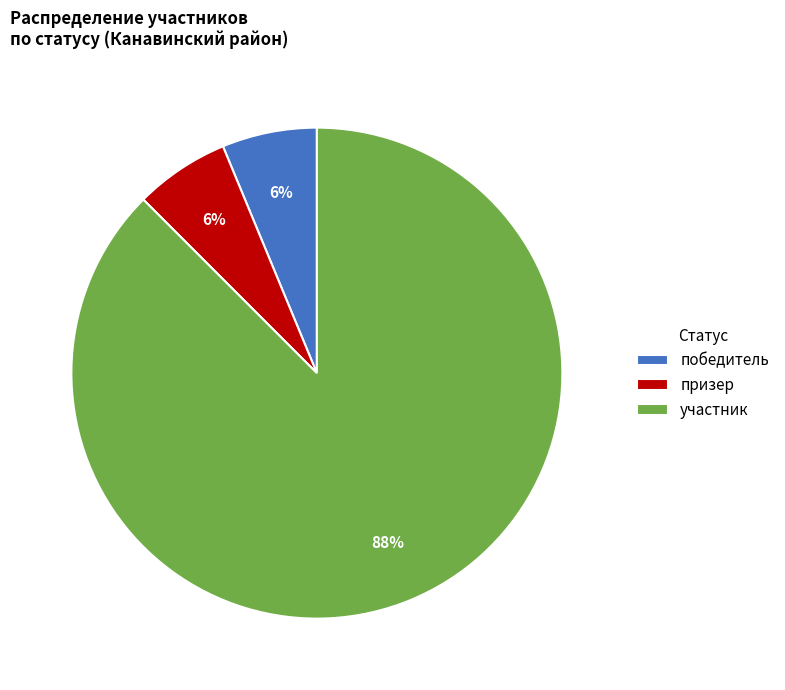

Is призер the majority of the pie?

No